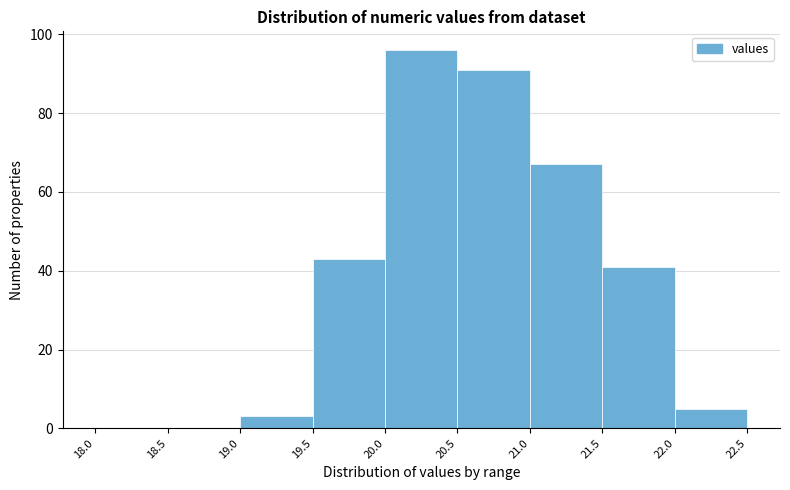

What is the height of the bar covering 22.0 to 22.5 on the x-axis? The values are not printed on the chart, so give them approximately, as read against the axis.

6